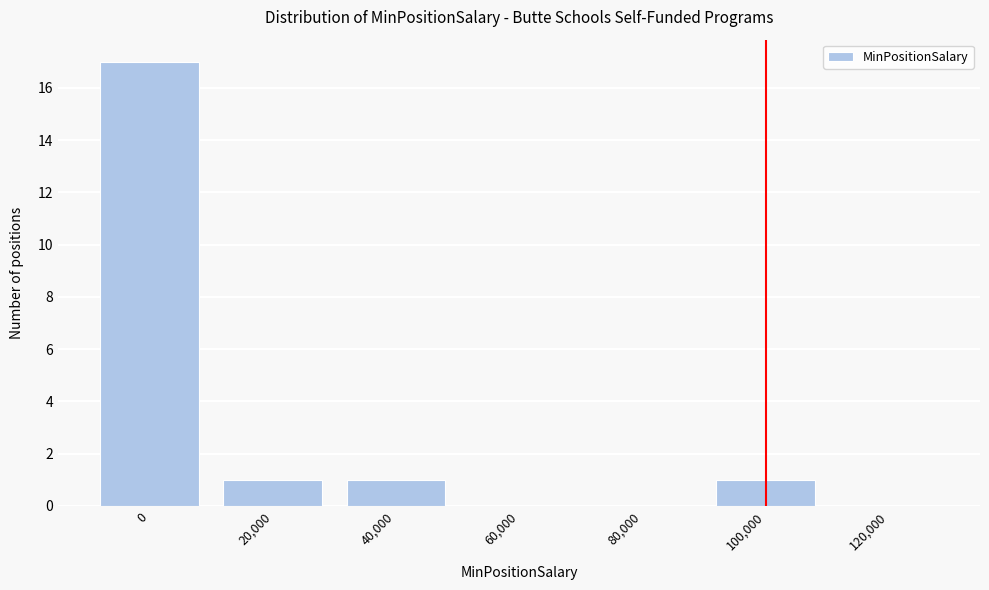

Reading left to right, list all the values displayed in this chart.

0=17	20,000=1	40,000=1	60,000=0	80,000=0	100,000=1	120,000=0